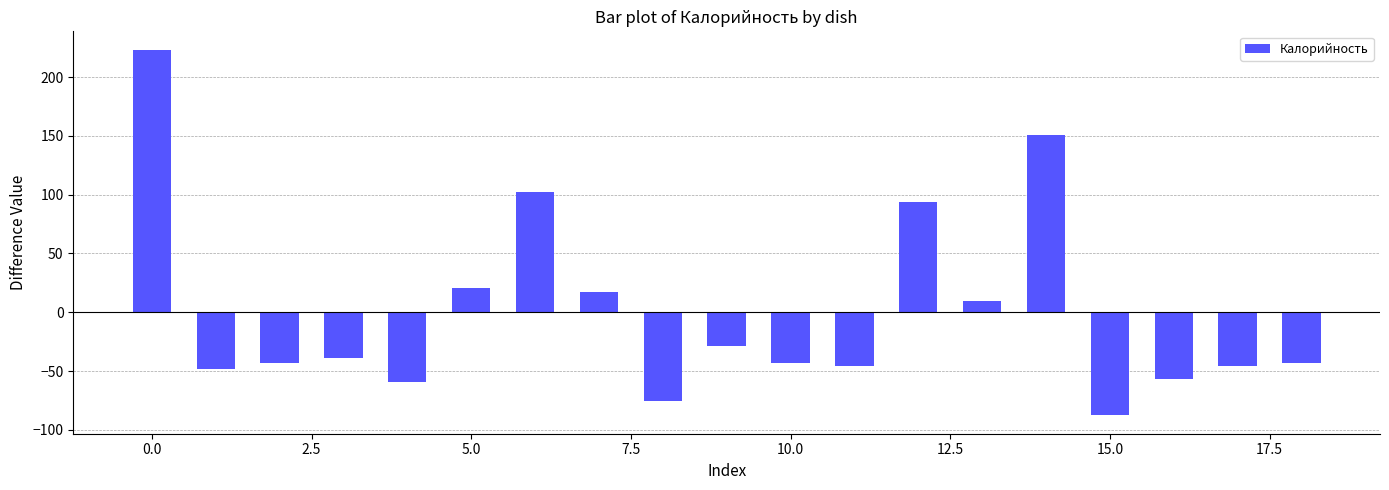

What is the difference between the maximum and second lowest values?

299.0